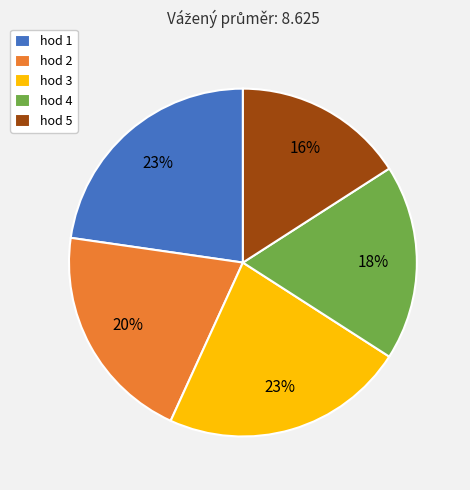

To the nearest percent, what percentage of the pie is hod 3?

23%